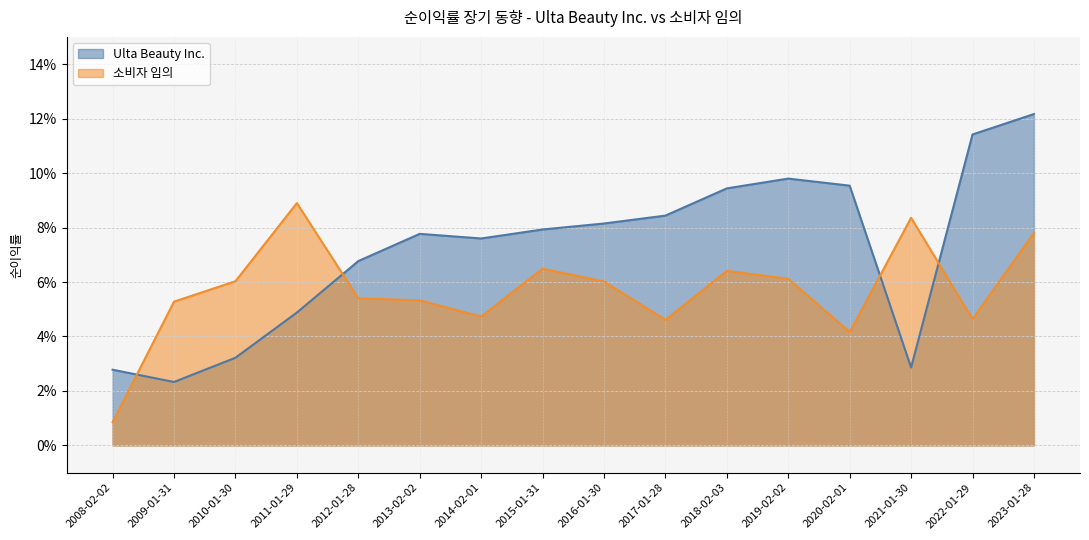

Which series has the largest total across all categories?

Ulta Beauty Inc.